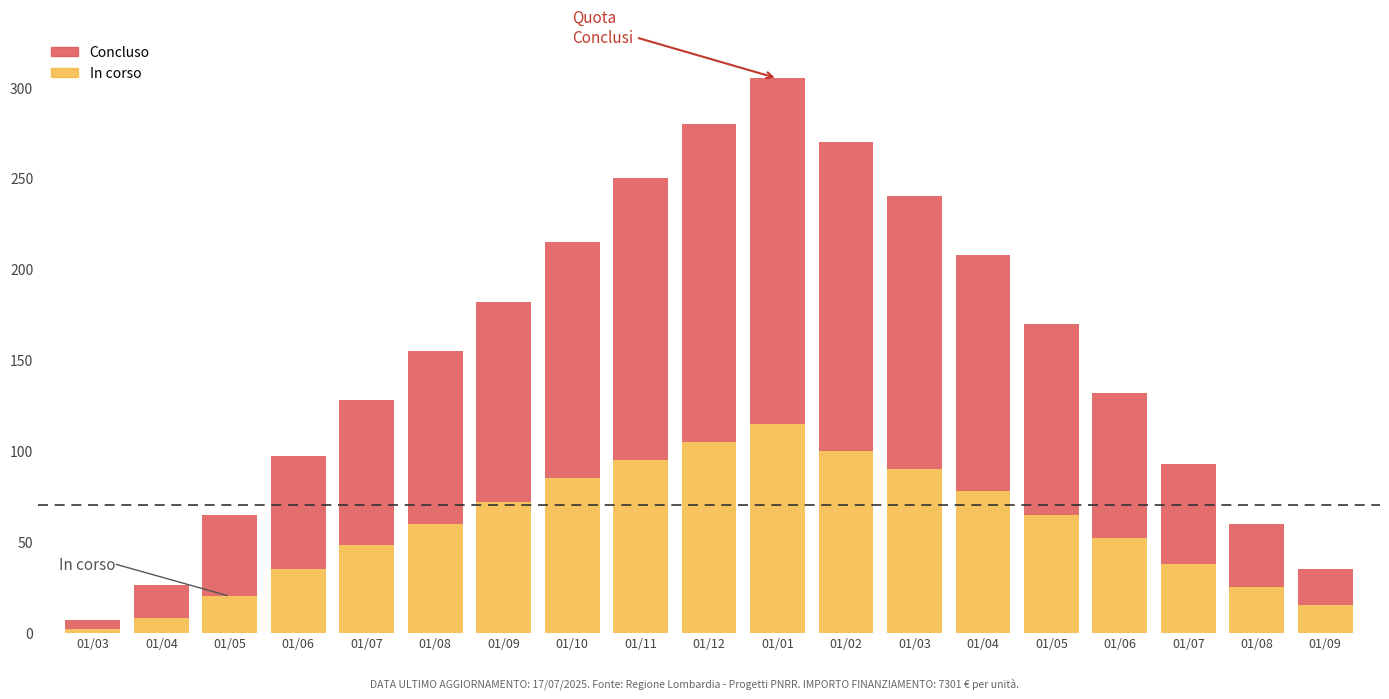

Are the bars grouped side by side (vs. stacked)?

No